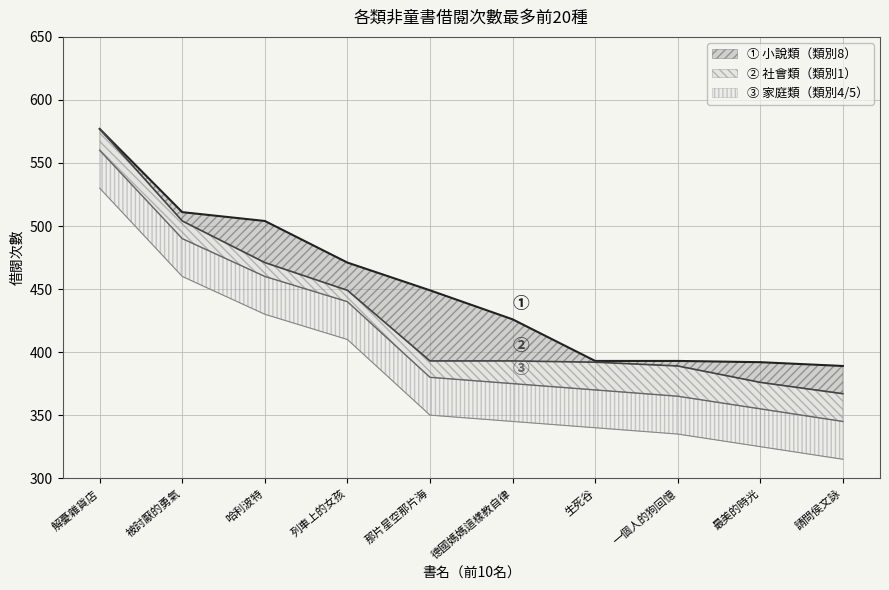

True or false: 類別8 (Borrow Count scaled) and 類別0 (Total Loans) intersect in this chart.

False